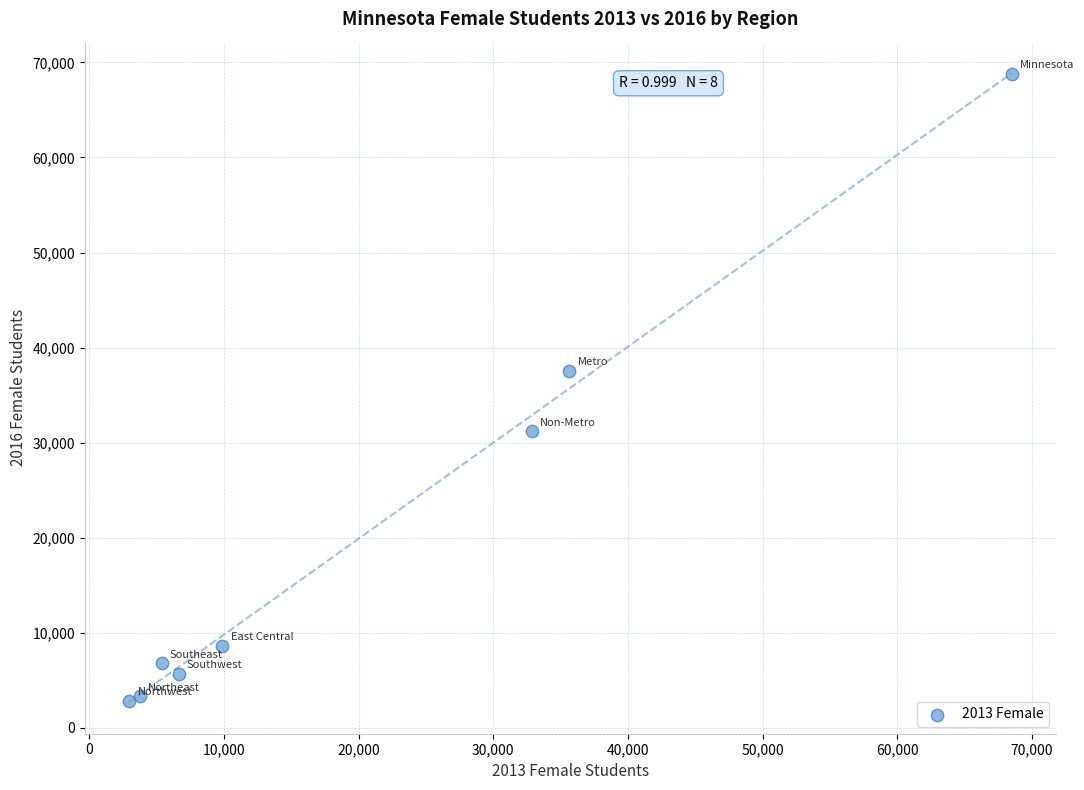

What is the average Y value?

20612